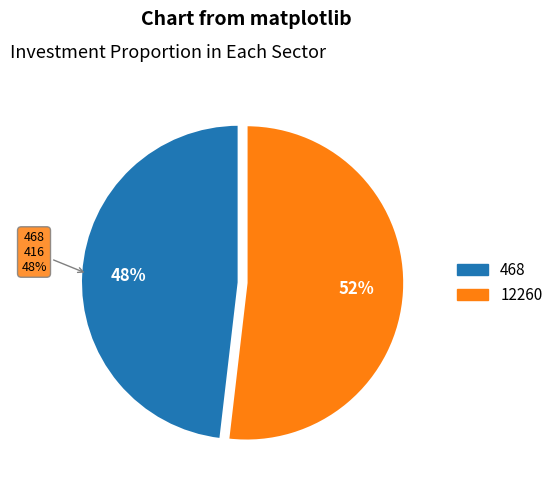

Between 468 and 12260, which is larger?

12260